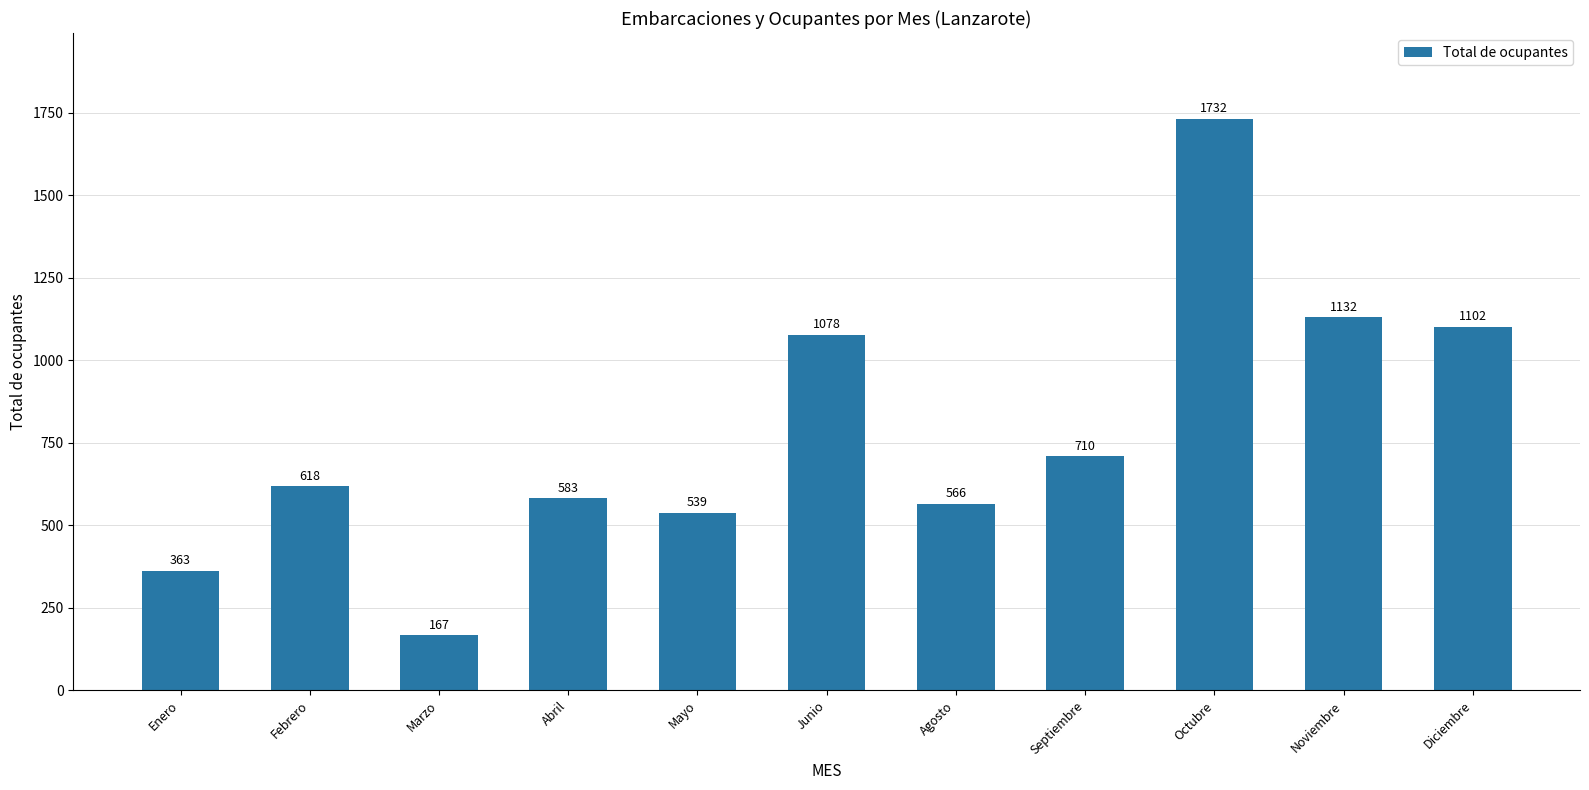

What is the value of the 1st bar from the left?

363